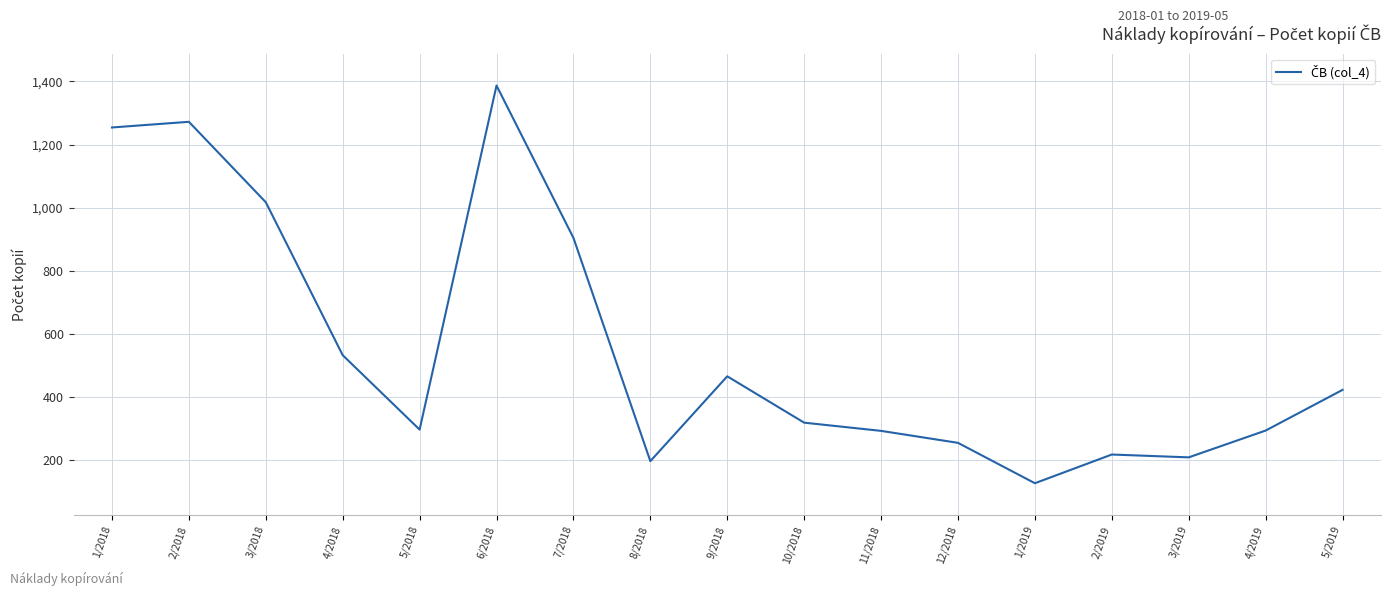

What is the average value?

556